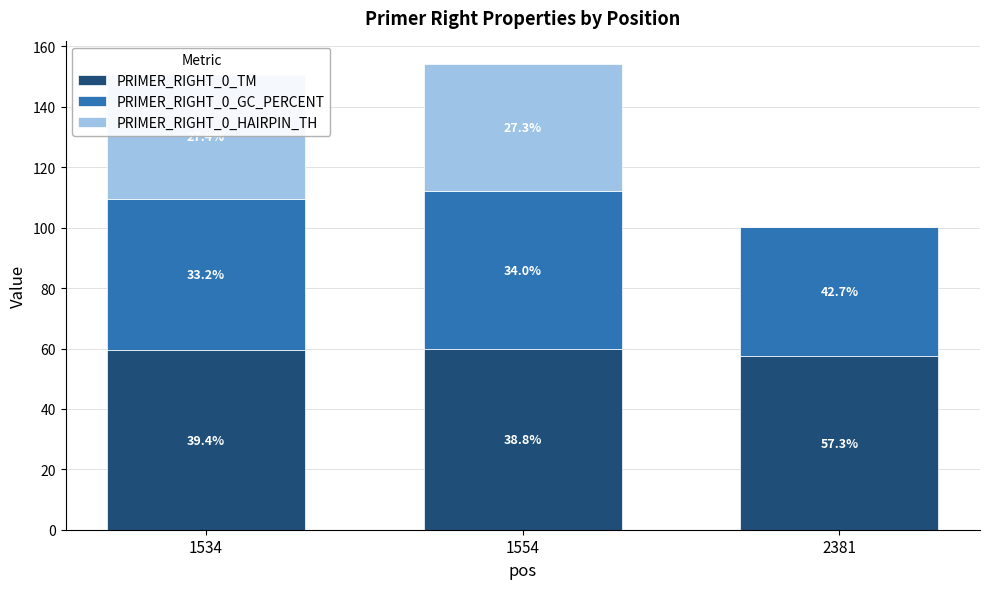

Which series has the widest spread of values?

PRIMER_RIGHT_0_HAIRPIN_TH